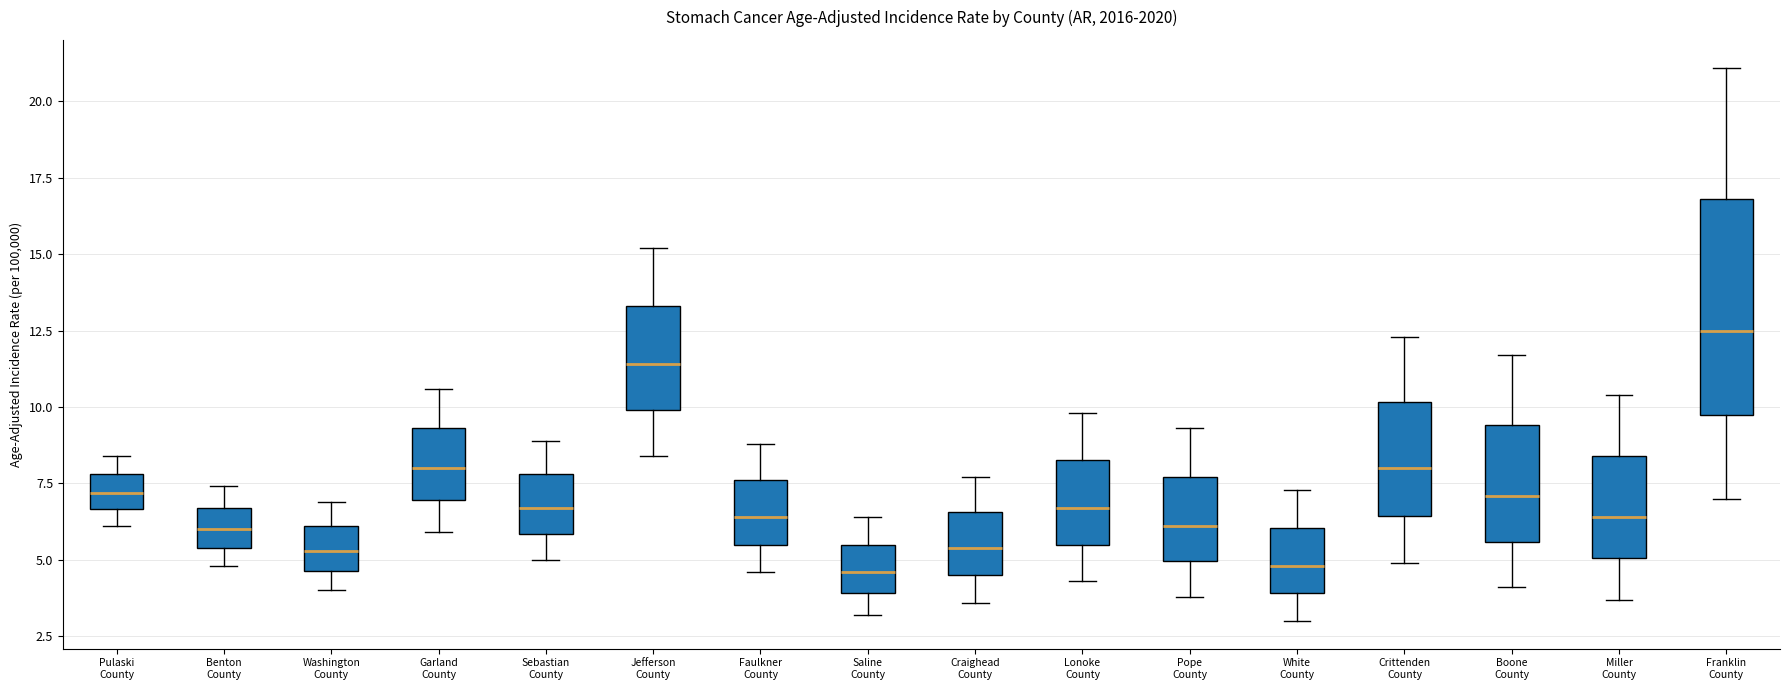

Which box is the tallest, from its lower edge to its upper edge?

Franklin County